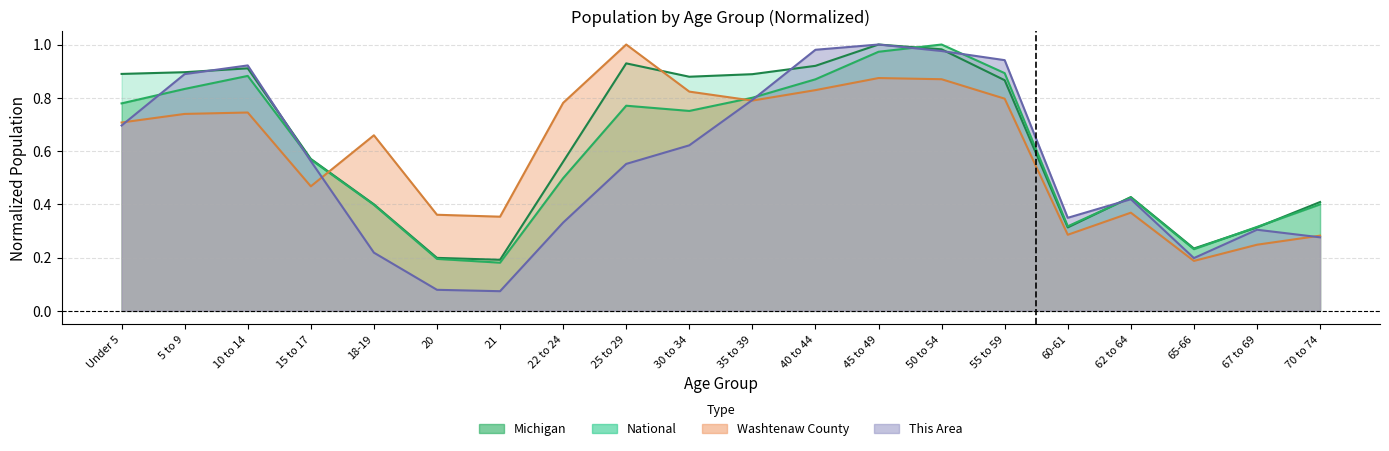

Which series has the largest range (max minus min)?

This Area